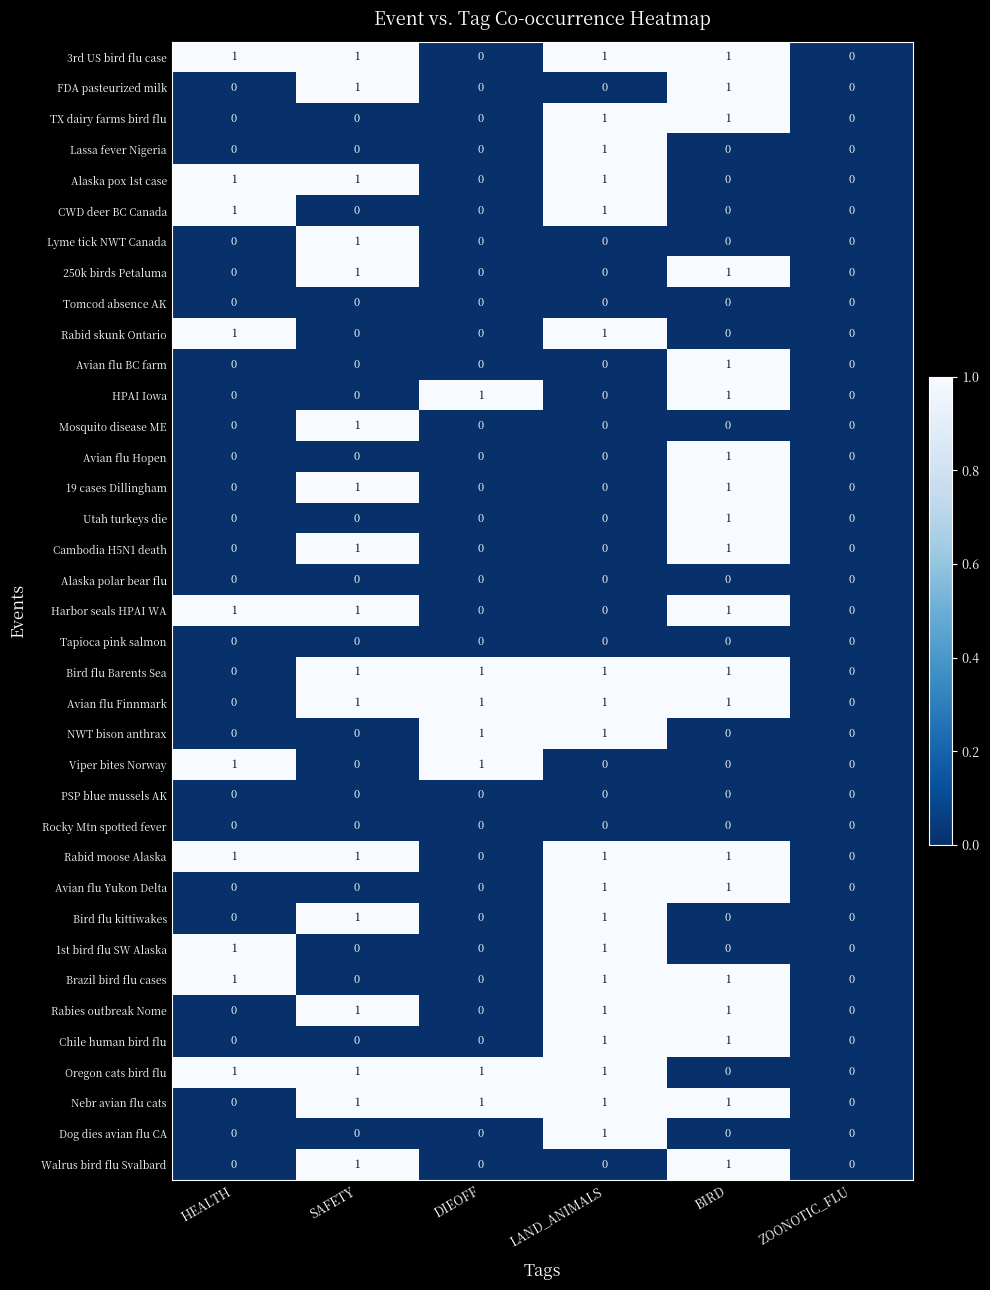

True or false: 3rd US bird flu case has a value of 1 at BIRD.

True